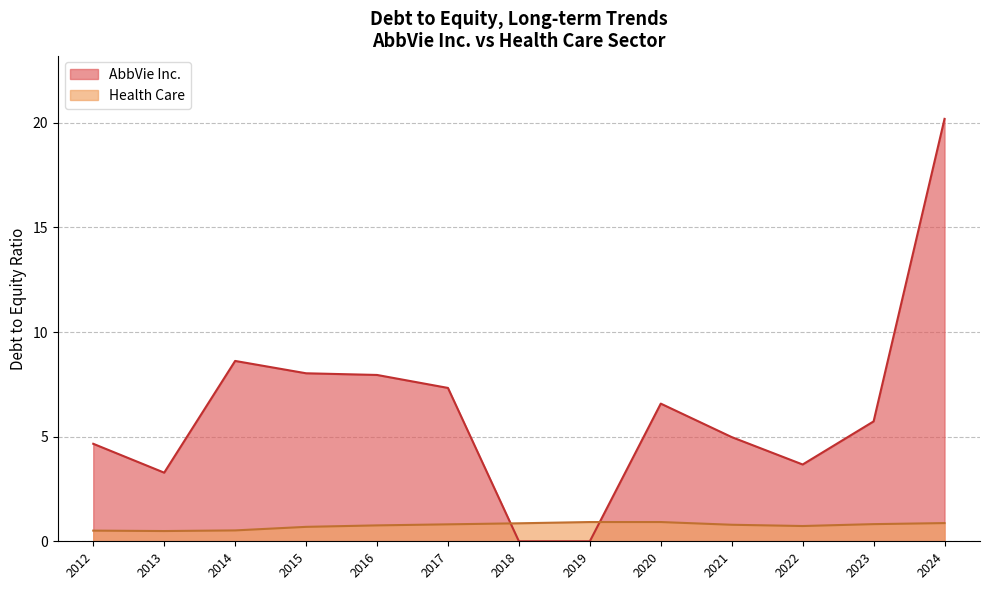

Which series changed the most between 2016 and 2013?

AbbVie Inc.